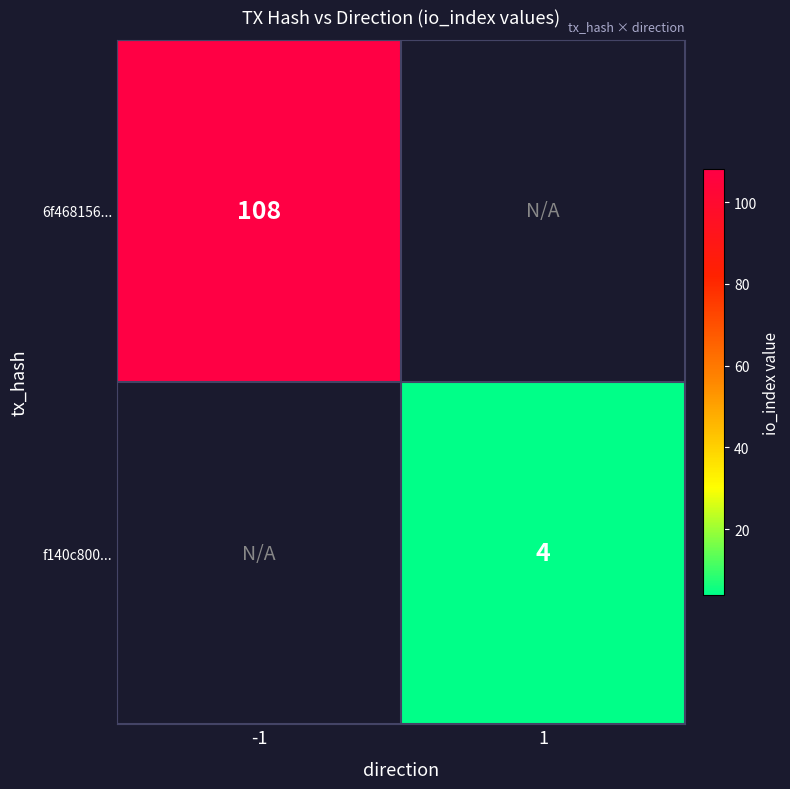

The 6f468156... series shows 45 at -1. True or false?

False